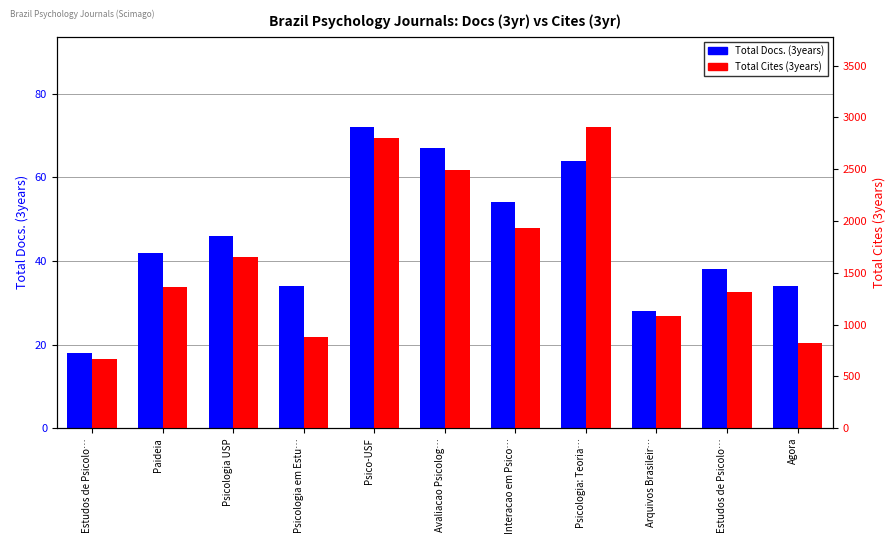

Reading right to left, extract all data points from this chart.

Total Docs. (3years): 34	38	28	64	54	67	72	34	46	42	18
Total Cites (3years): 822	1310	1081	2906	1929	2492	2799	880	1650	1358	667